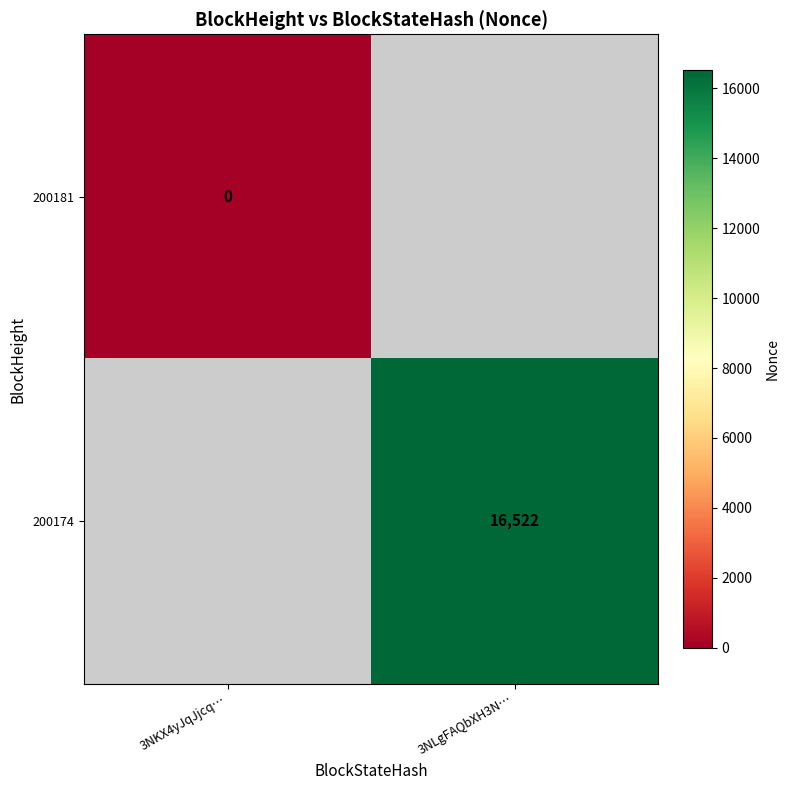

At how many categories does at least one series exceed 12430?

1